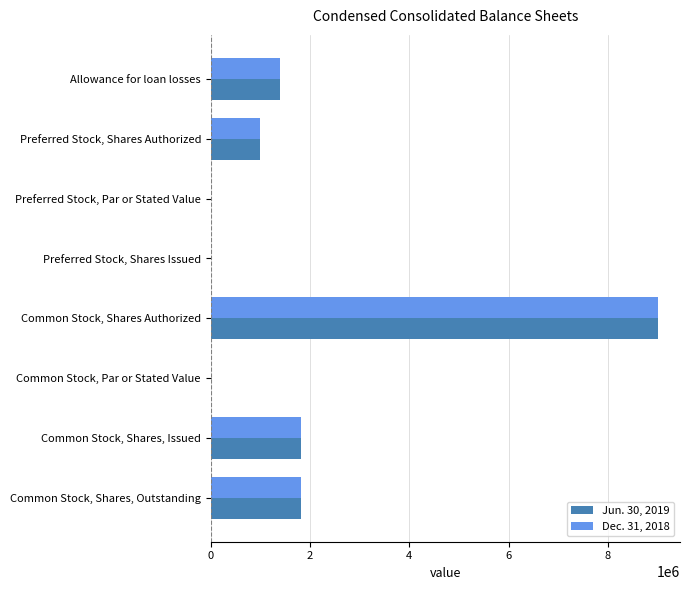

How many data points does each series have?

8